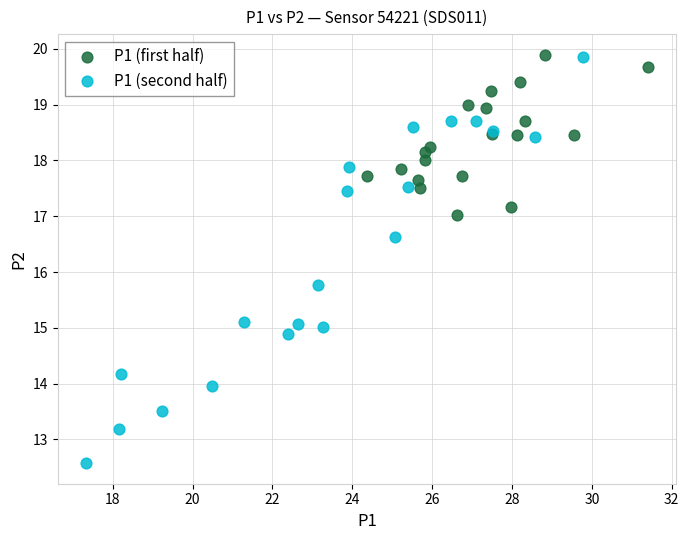

Which series has the widest spread of Y values?

P1 (second half)